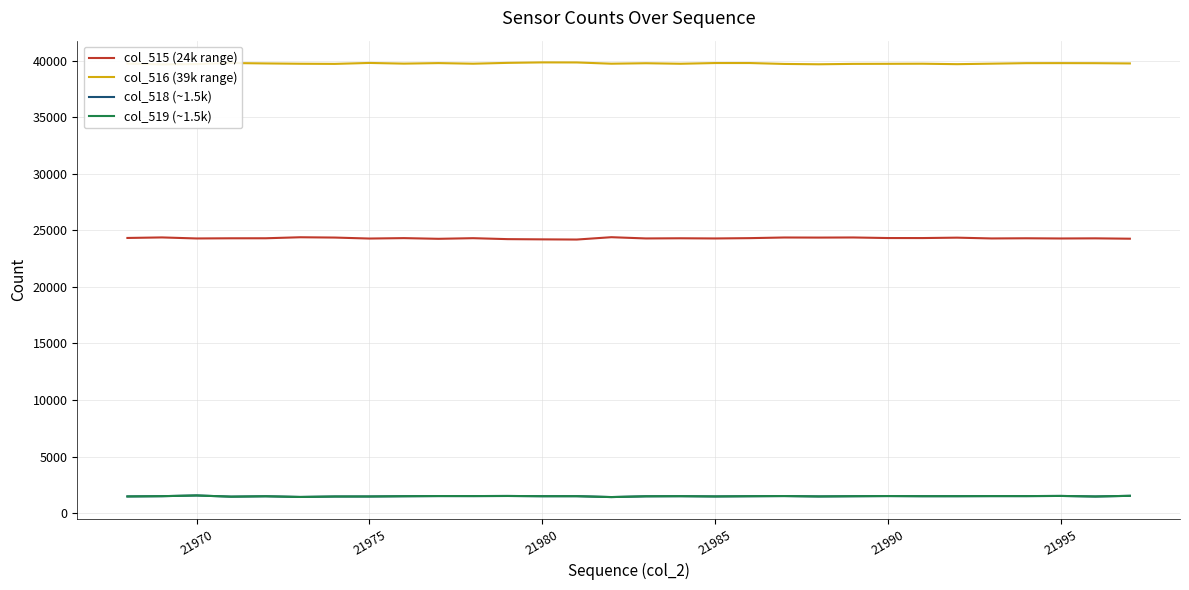

How many lines are shown in the chart?

4